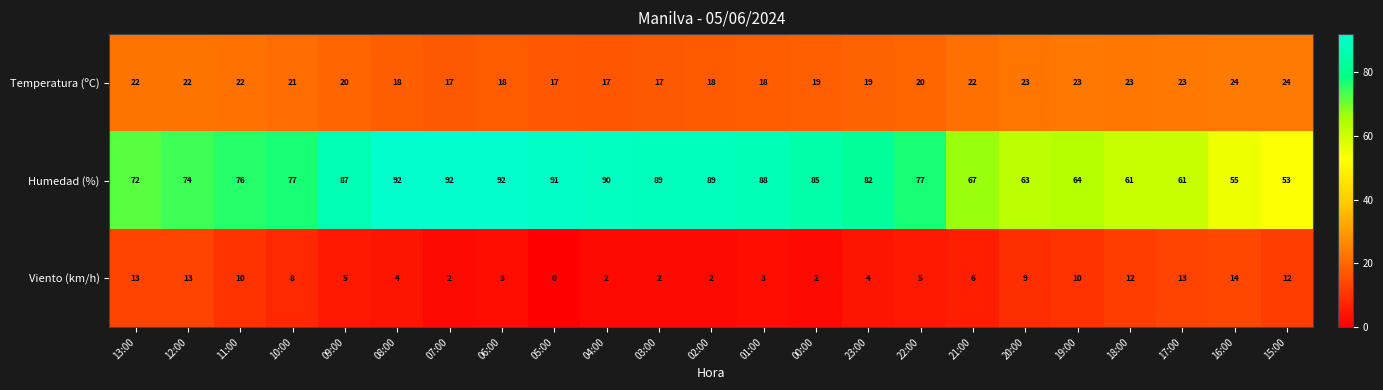

List the series in order of their peak value, highest first.

Humedad (%), Temperatura (ºC), Viento (km/h)